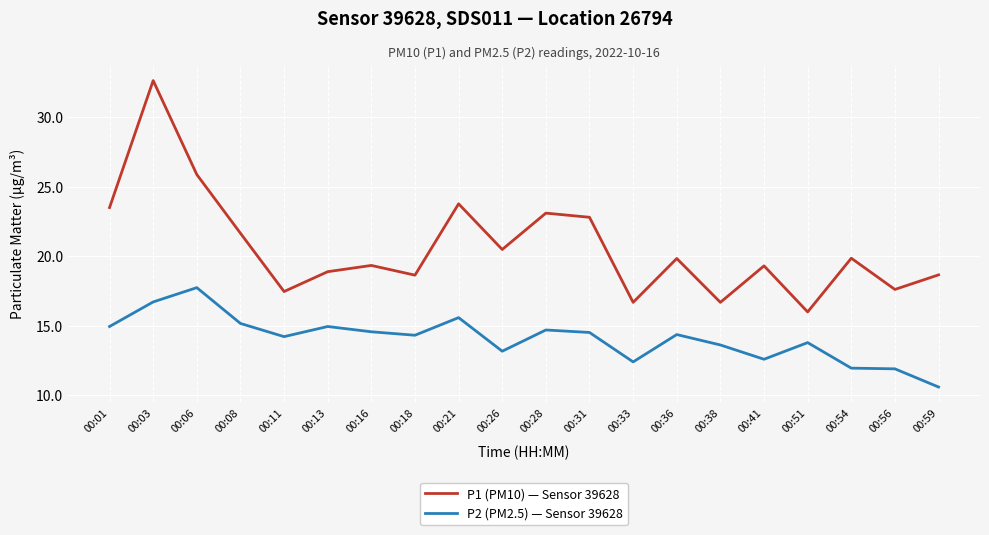

What is the difference between the highest and lowest values at 00:51?

2.2